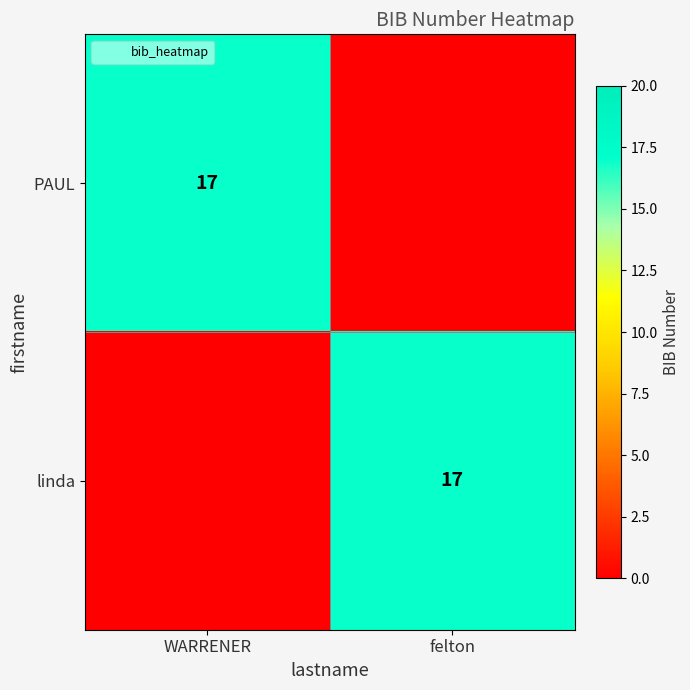

Which series has the largest total across all categories?

PAUL